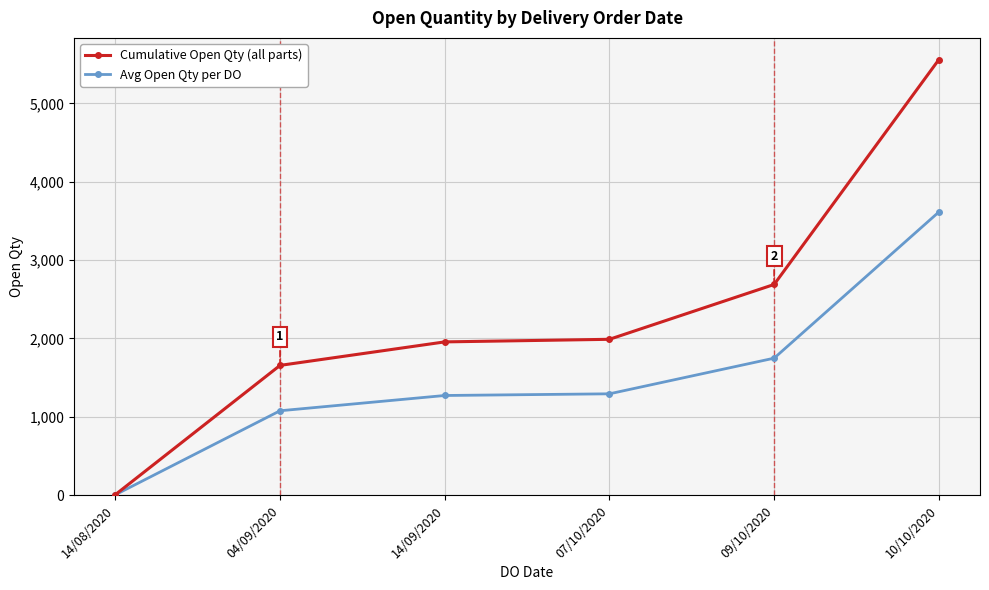

The Avg Open Qty per DO series shows 1729.6 at 07/10/2020. True or false?

False